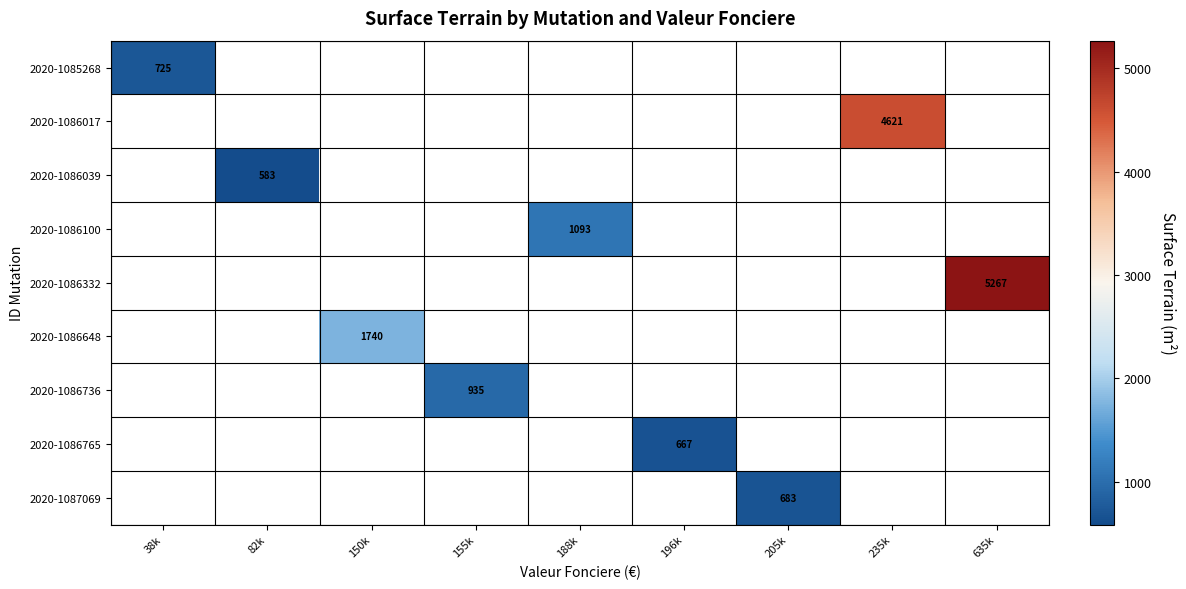

True or false: 2020-1086100 has a value of 1093 at 188k.

True